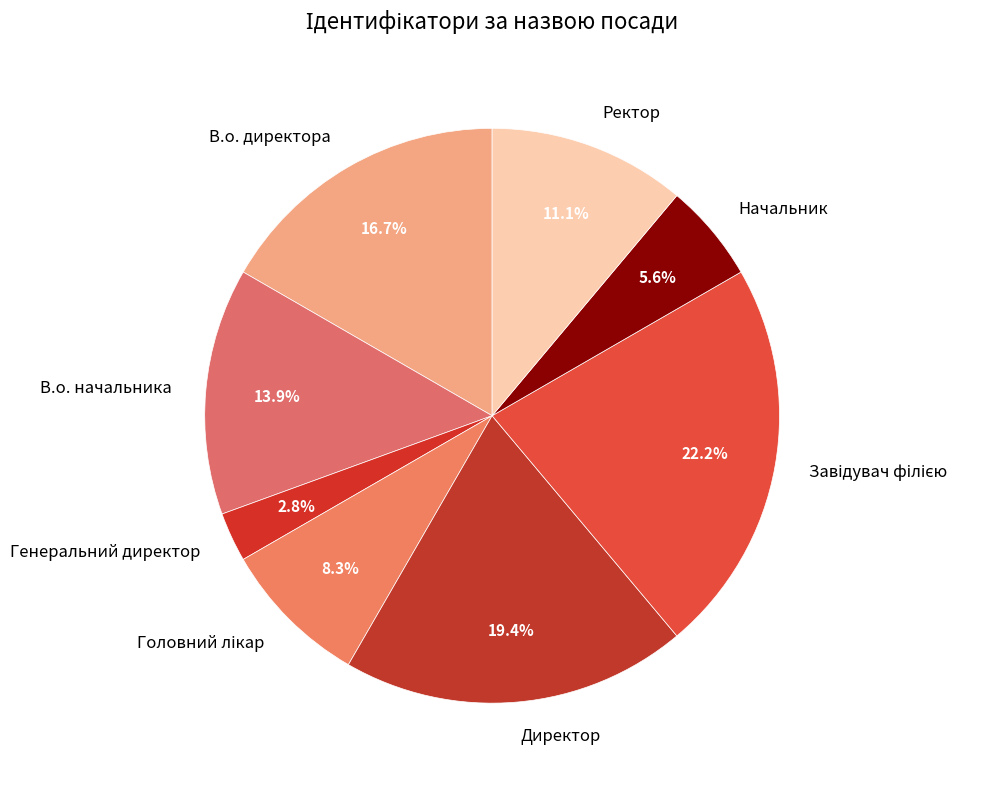

Does any single category account for the majority?

No